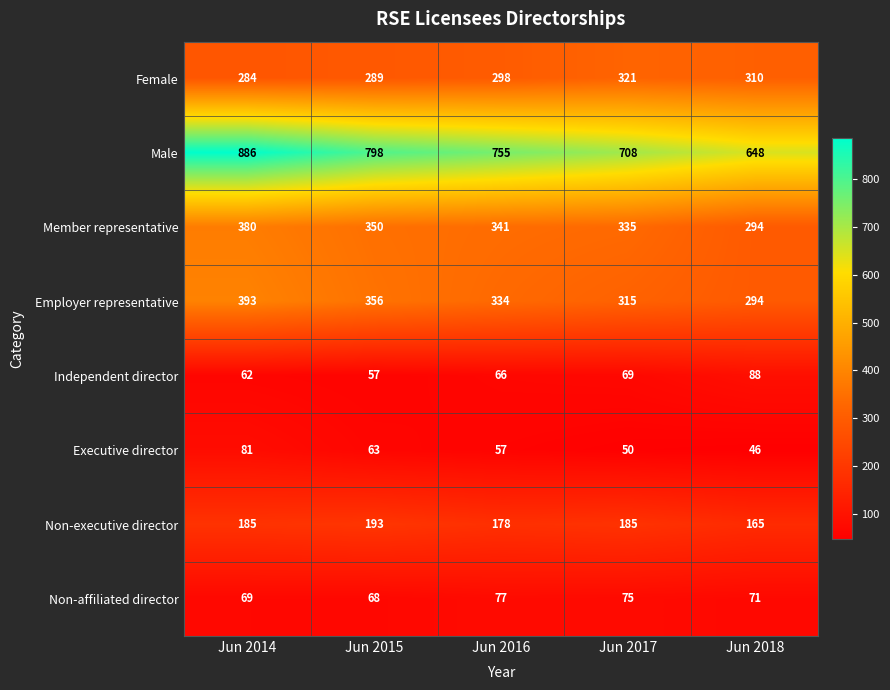

How many distinct data groups are displayed?

8